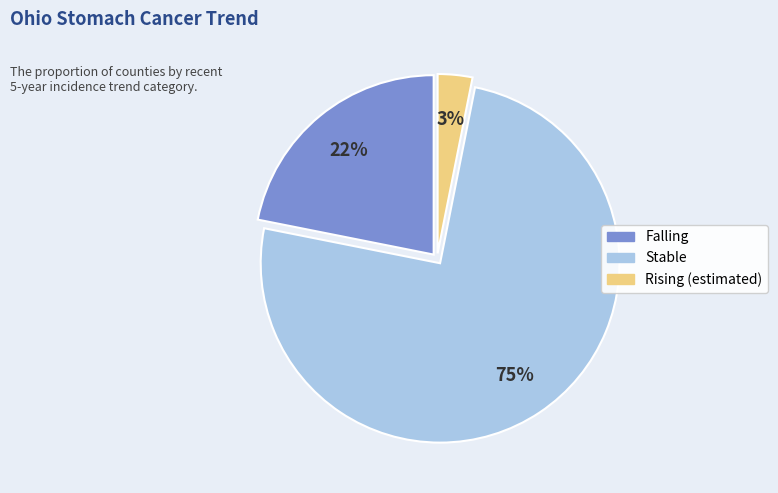

Count the number of slices in the pie.

3